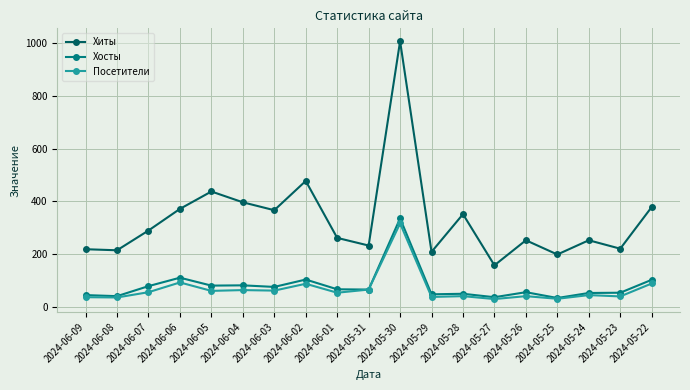

Between 2024-06-04 and 2024-05-28, which series saw the biggest shift?

Хиты